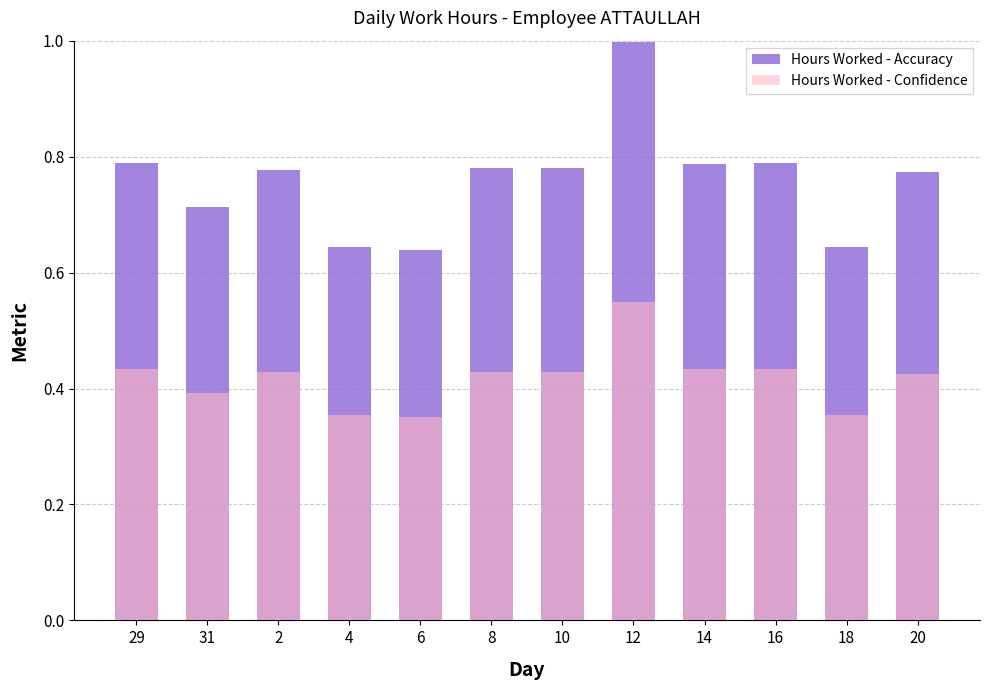

At which category is the sum across all series the highest?

12